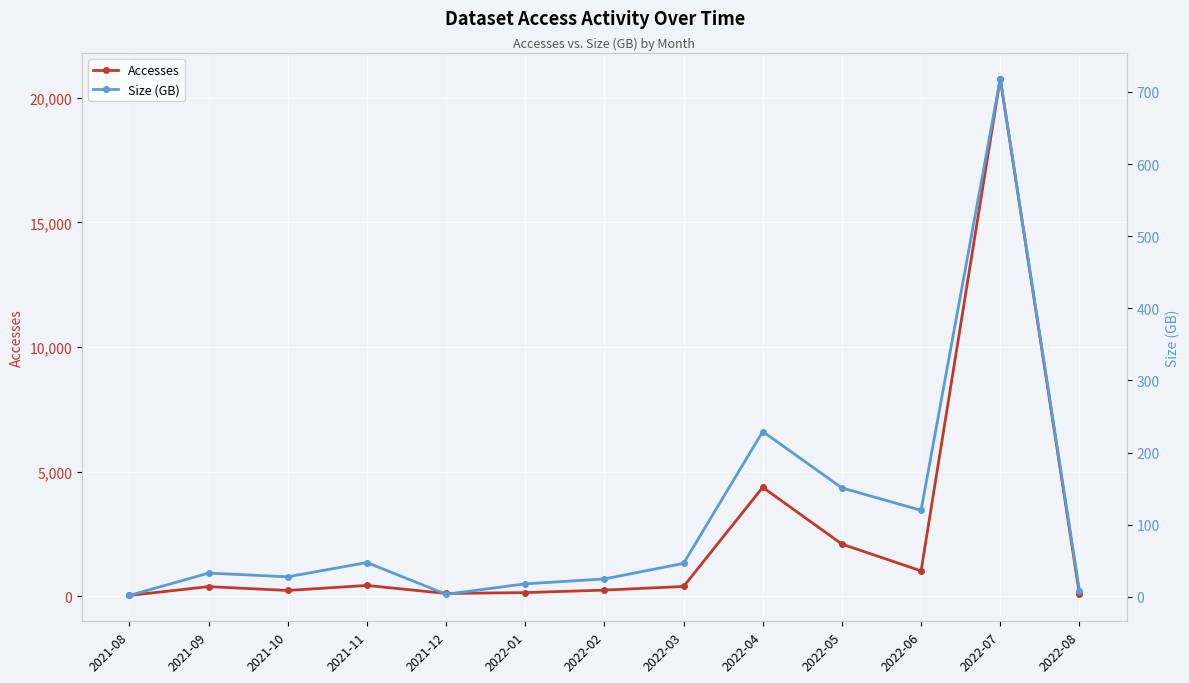

What is the sum of the Size (GB) values at 2022-08 and 2022-06?

128.3